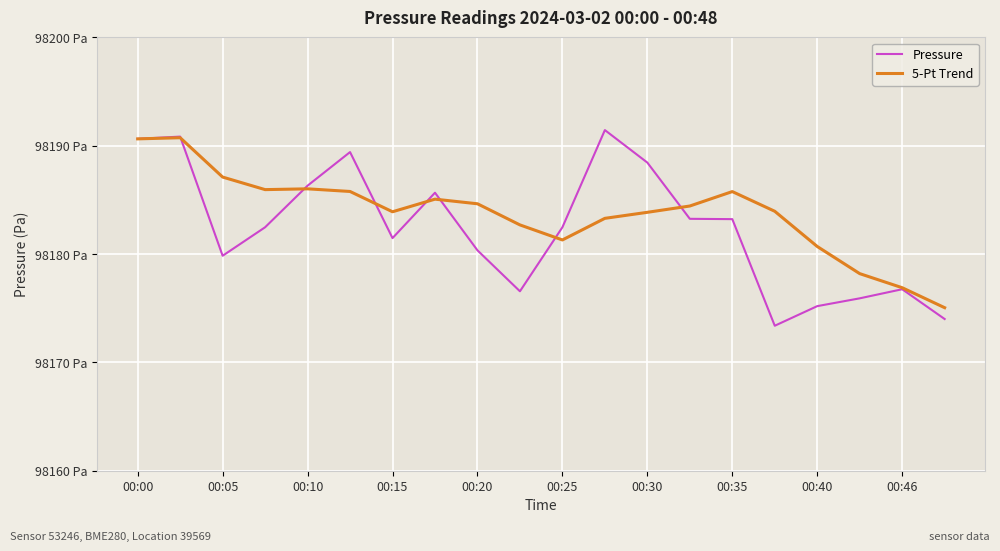

Rank the series by their average value, from lowest to highest.

Pressure, 5-Pt Trend